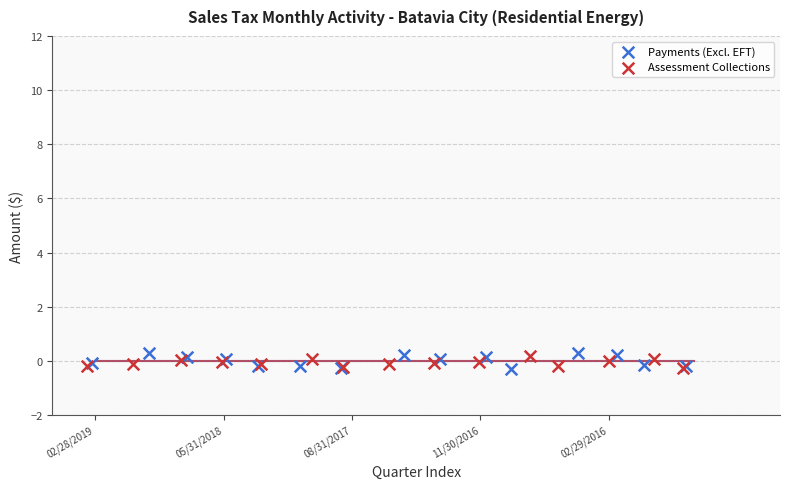

Which series has the largest Y range (max minus min)?

Payments (Excl. EFT)